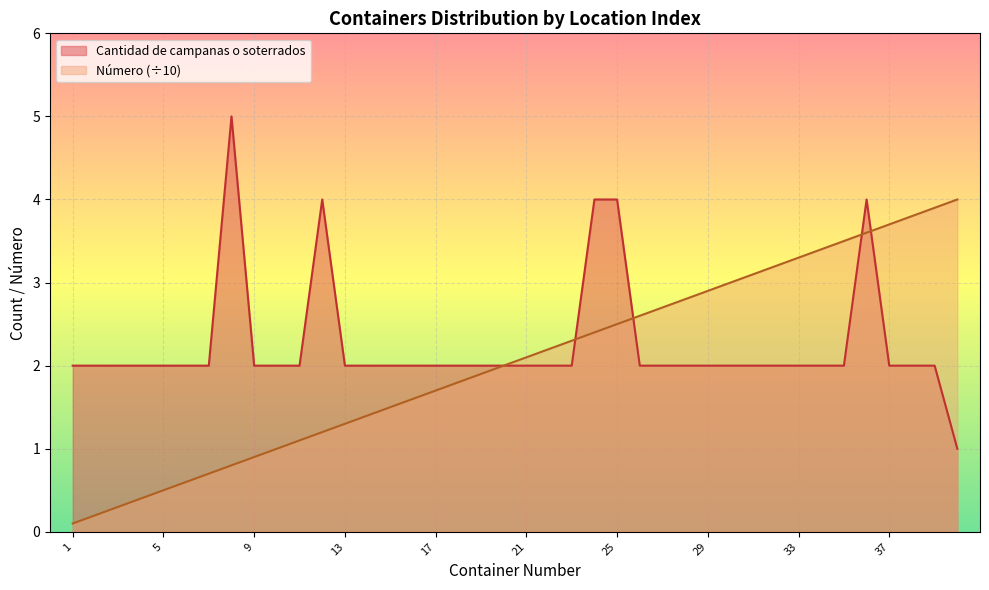

Reading right to left, transcribe all the data shown in this chart.

Cantidad de campanas o soterrados: 40=1.0	39=2.0	38=2.0	37=2.0	36=4.0	35=2.0	34=2.0	33=2.0	32=2.0	31=2.0	30=2.0	29=2.0	28=2.0	27=2.0	26=2.0	25=4.0	24=4.0	23=2.0	22=2.0	21=2.0	20=2.0	19=2.0	18=2.0	17=2.0	16=2.0	15=2.0	14=2.0	13=2.0	12=4.0	11=2.0	10=2.0	9=2.0	8=5.0	7=2.0	6=2.0	5=2.0	4=2.0	3=2.0	2=2.0	1=2.0
Número: 40=4.0	39=3.9	38=3.8	37=3.7	36=3.6	35=3.5	34=3.4	33=3.3	32=3.2	31=3.1	30=3.0	29=2.9	28=2.8	27=2.7	26=2.6	25=2.5	24=2.4	23=2.3	22=2.2	21=2.1	20=2.0	19=1.9	18=1.8	17=1.7	16=1.6	15=1.5	14=1.4	13=1.3	12=1.2	11=1.1	10=1.0	9=0.9	8=0.8	7=0.7	6=0.6	5=0.5	4=0.4	3=0.3	2=0.2	1=0.1